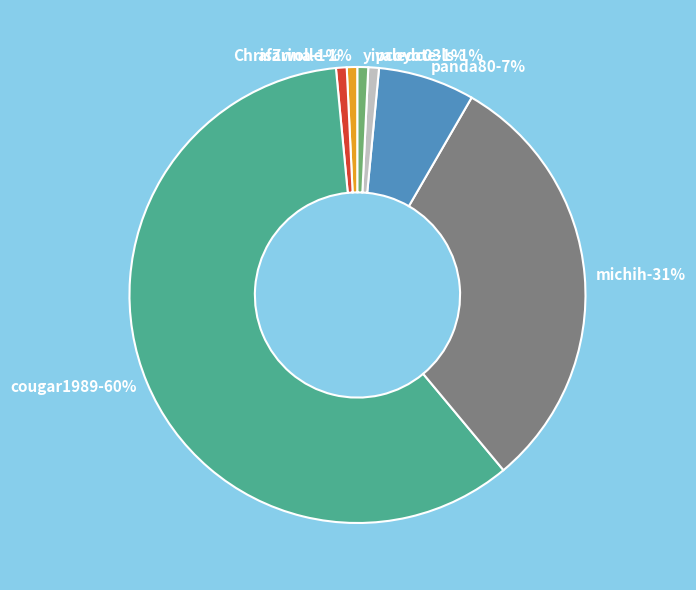

Which category accounts for the majority?

cougar1989